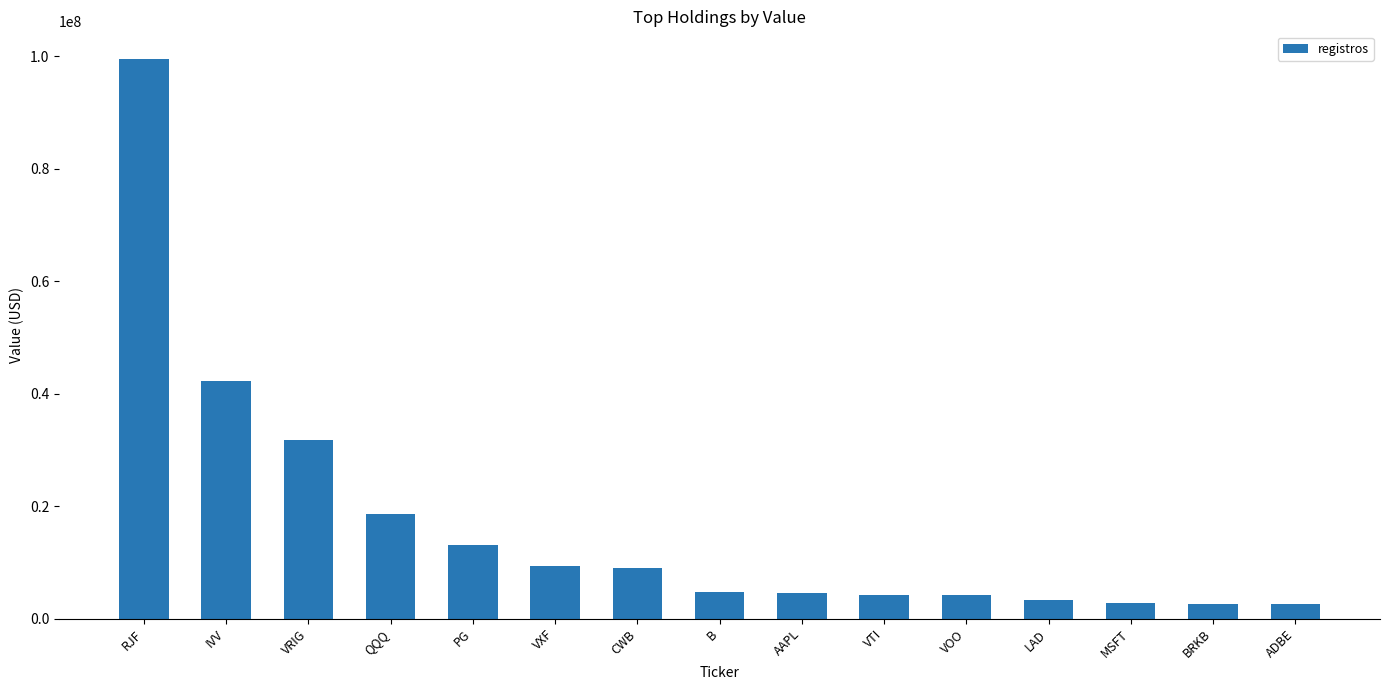

What is the average value?

16827933